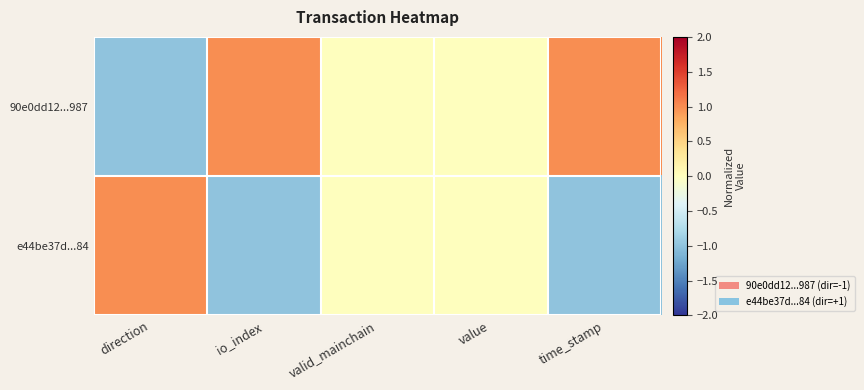

What is the smallest value displayed?

-1.0